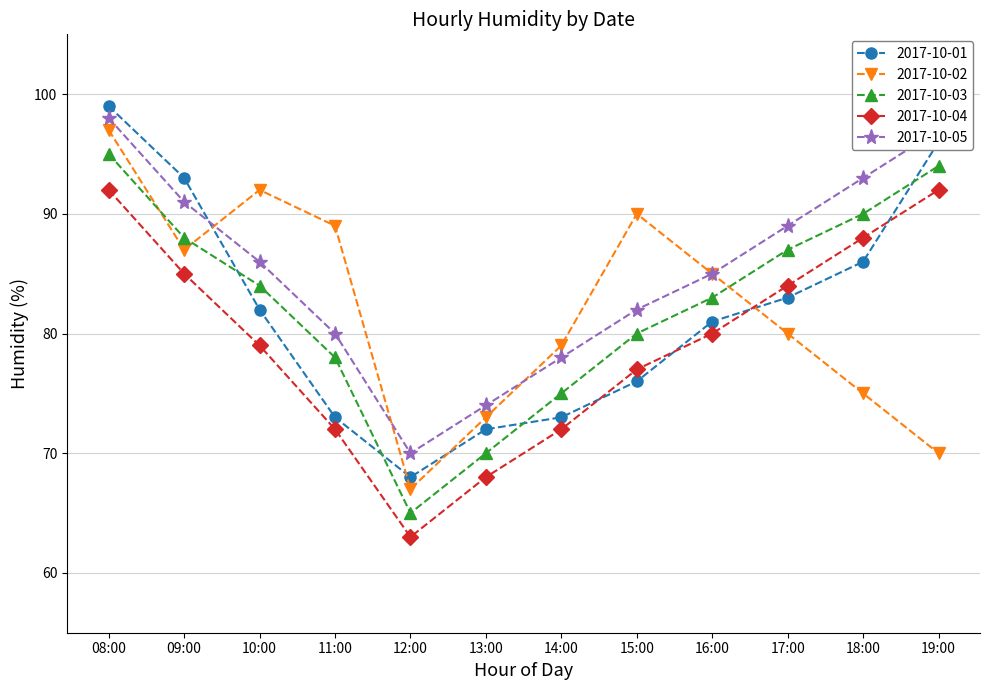

How many series are shown in this chart?

5